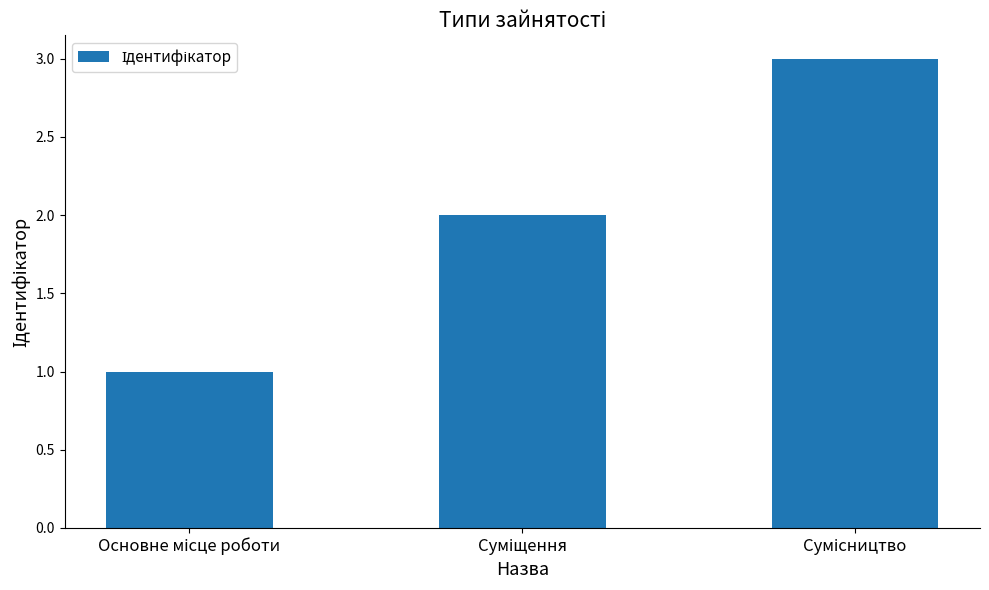

What is the greatest value displayed?

3